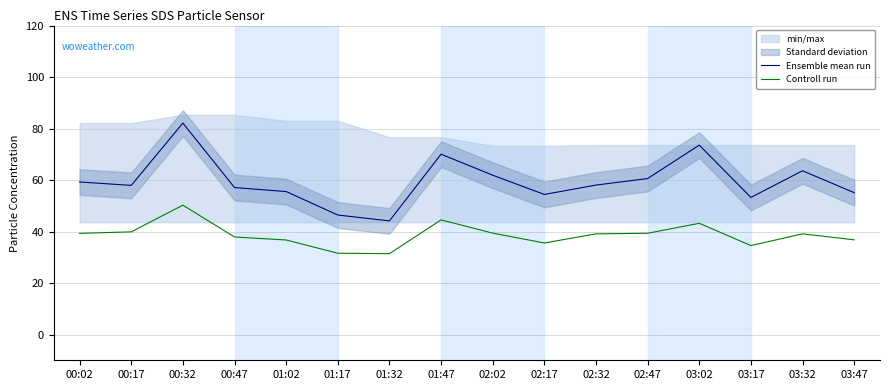

What is the minimum value shown in the chart?

31.4